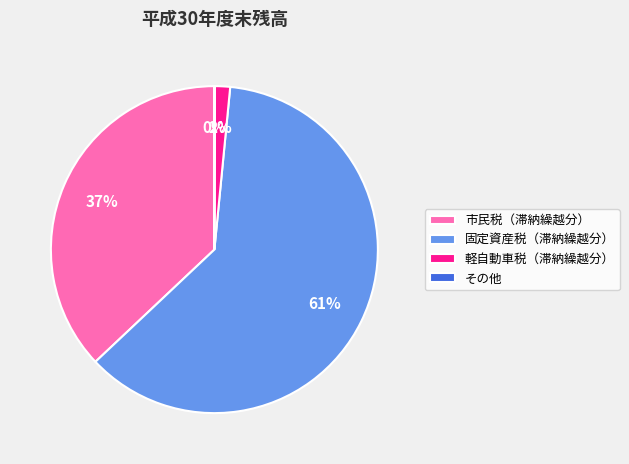

Which category has the biggest portion of the pie?

固定資産税（滞納繰越分）